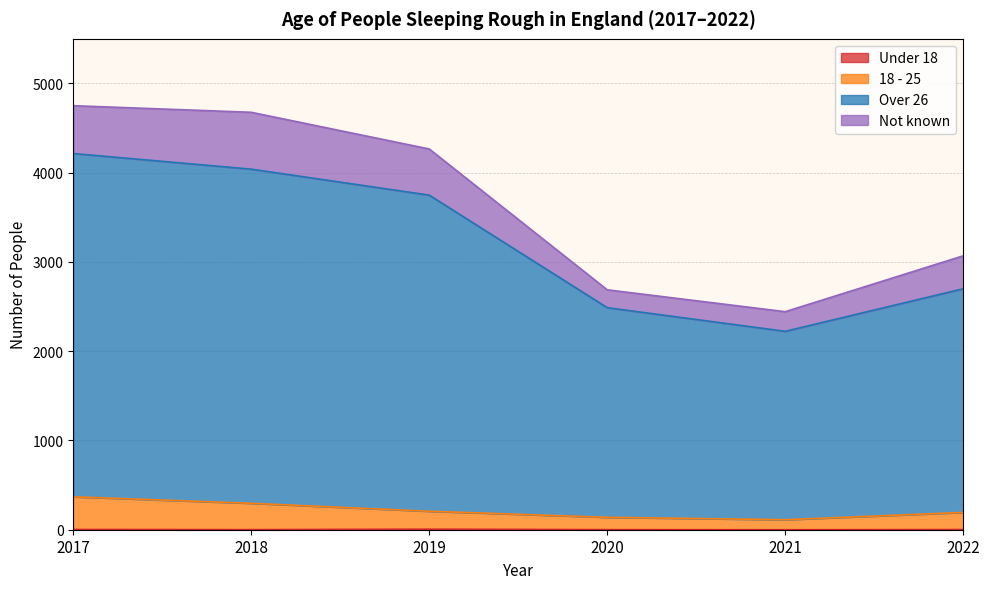

Where is the first local maximum for Under 18?

2019